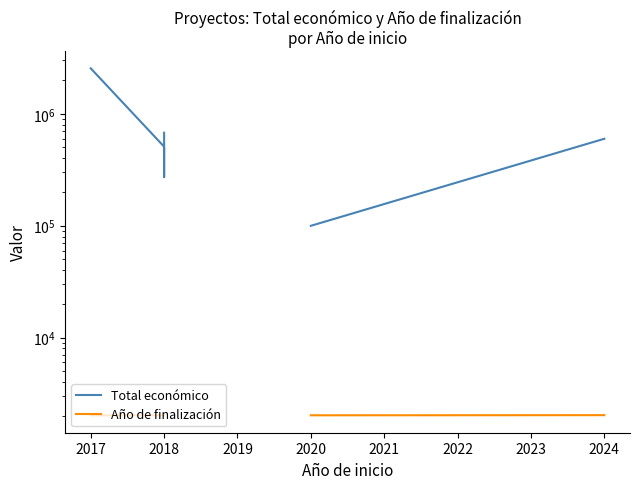

How many distinct data groups are displayed?

2